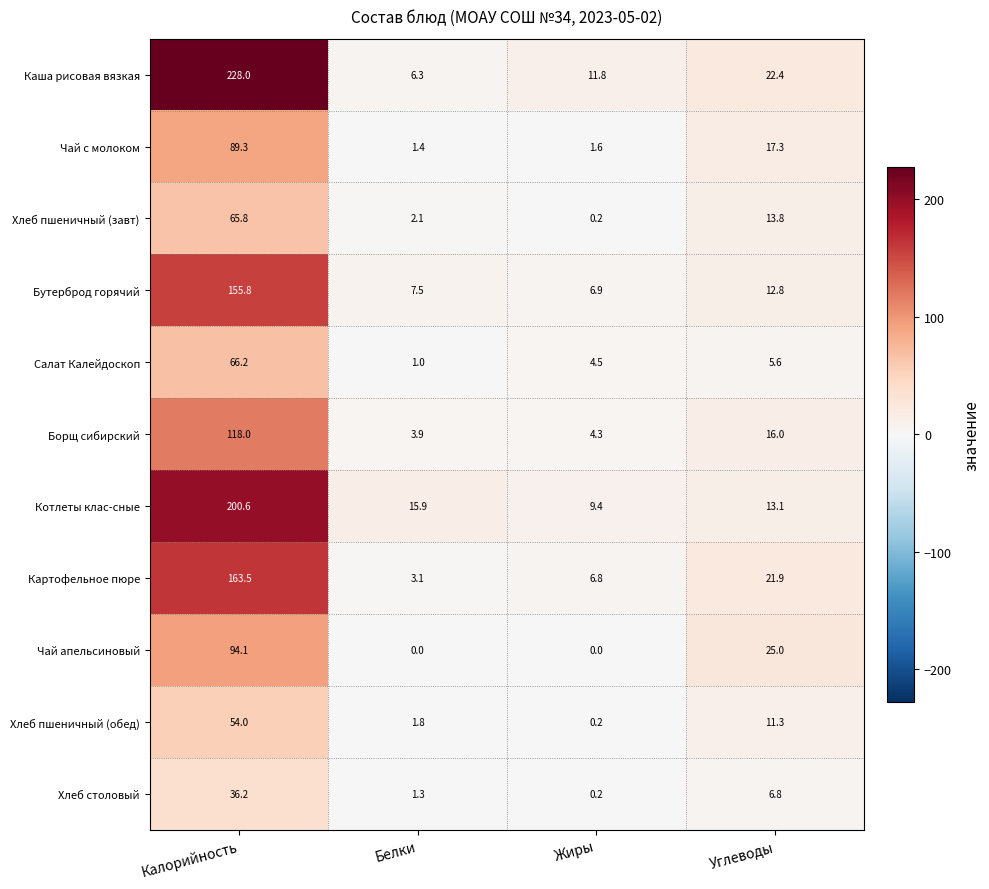

What is the difference between the maximum and minimum values in the Бутерброд горячий series?

148.9